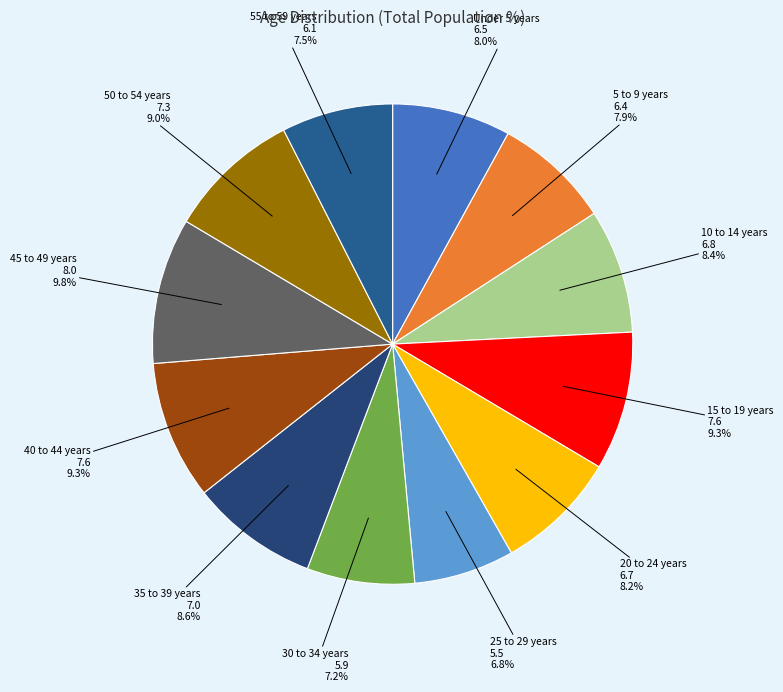

What percentage is NOT represented by 5 to 9 years?

92.1%